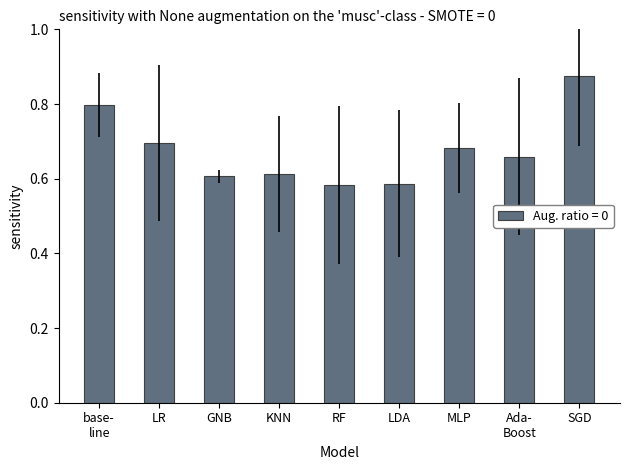

What position from the right is RF?

5